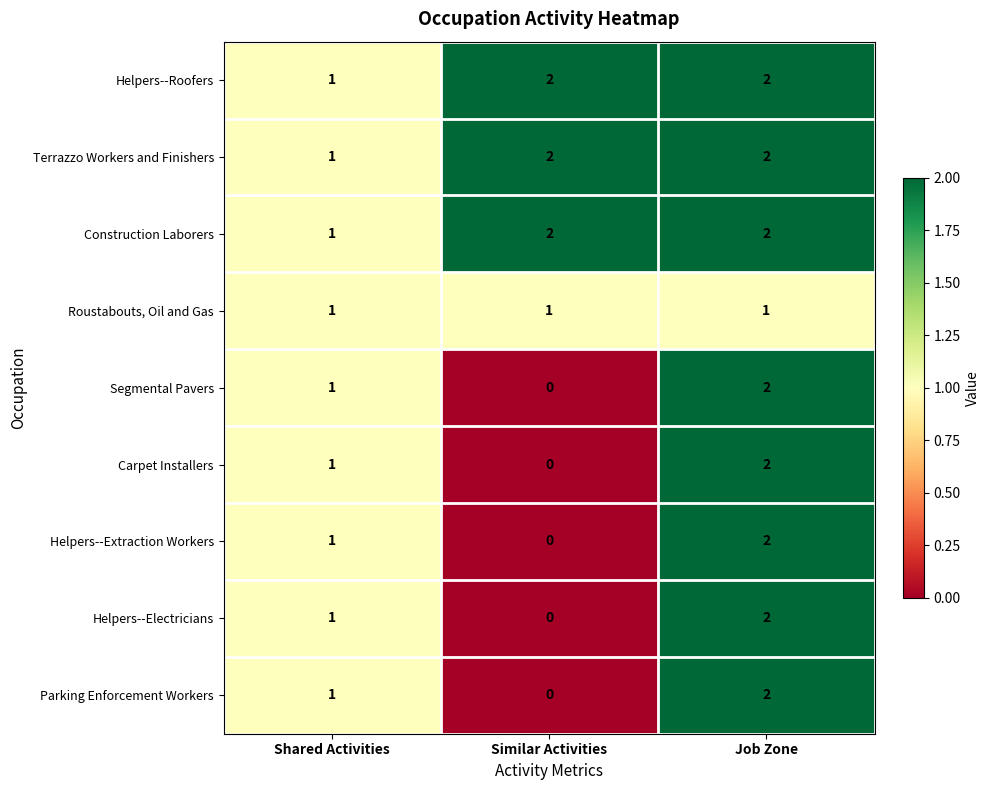

What is the greatest value displayed?

2